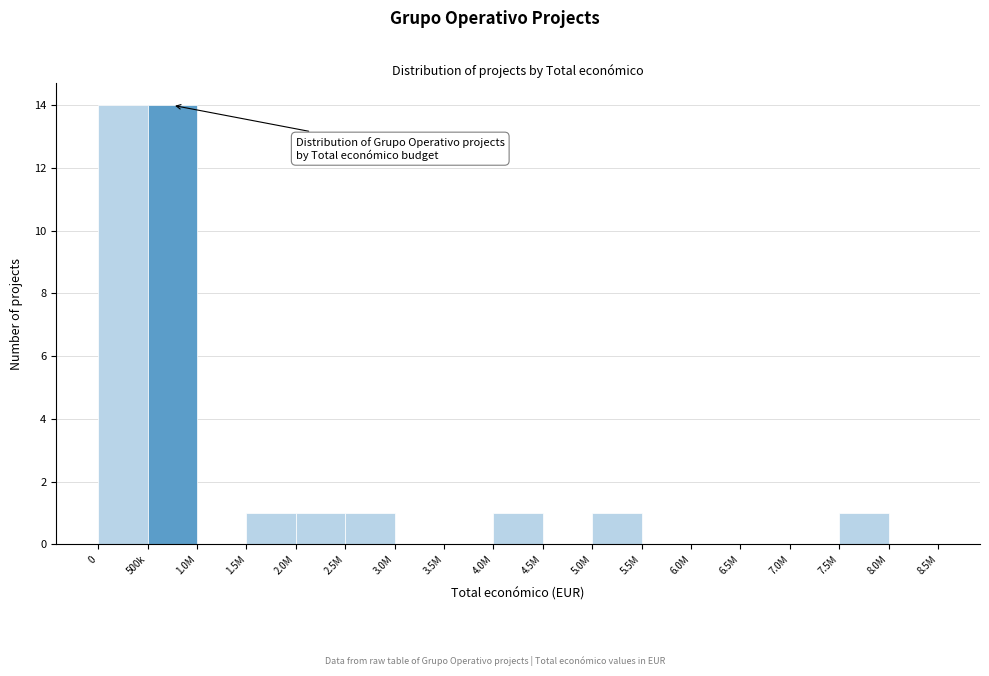

Reading left to right, what are all the values shown in this chart?

0=14	500k=14	1.0M=0	1.5M=1	2.0M=1	2.5M=1	3.0M=0	3.5M=0	4.0M=1	4.5M=0	5.0M=1	5.5M=0	6.0M=0	6.5M=0	7.0M=0	7.5M=1	8.0M=0